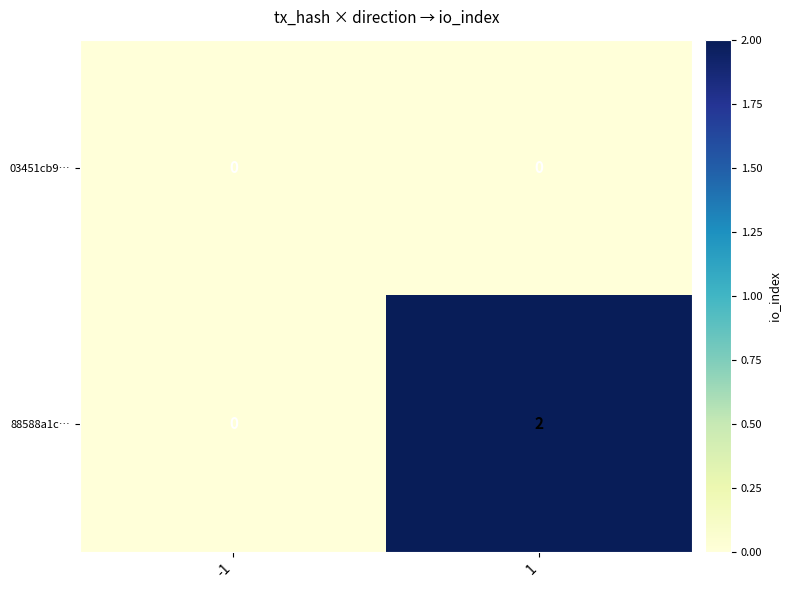

Reading left to right, what are all the values shown in this chart?

03451cb9…: -1=0	1=0
88588a1c…: -1=0	1=2